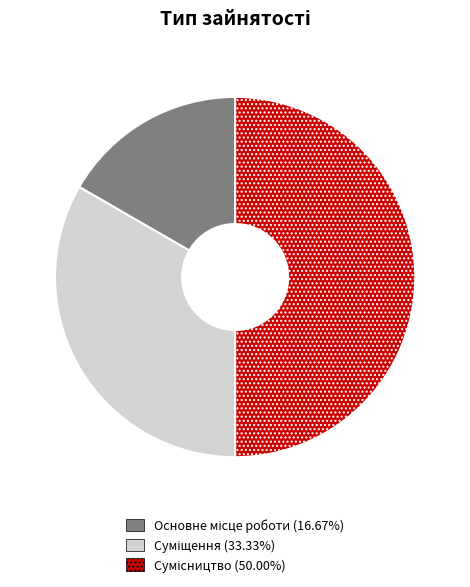

To the nearest percent, what is the combined percentage of Суміщення and Основне місце роботи?

50%